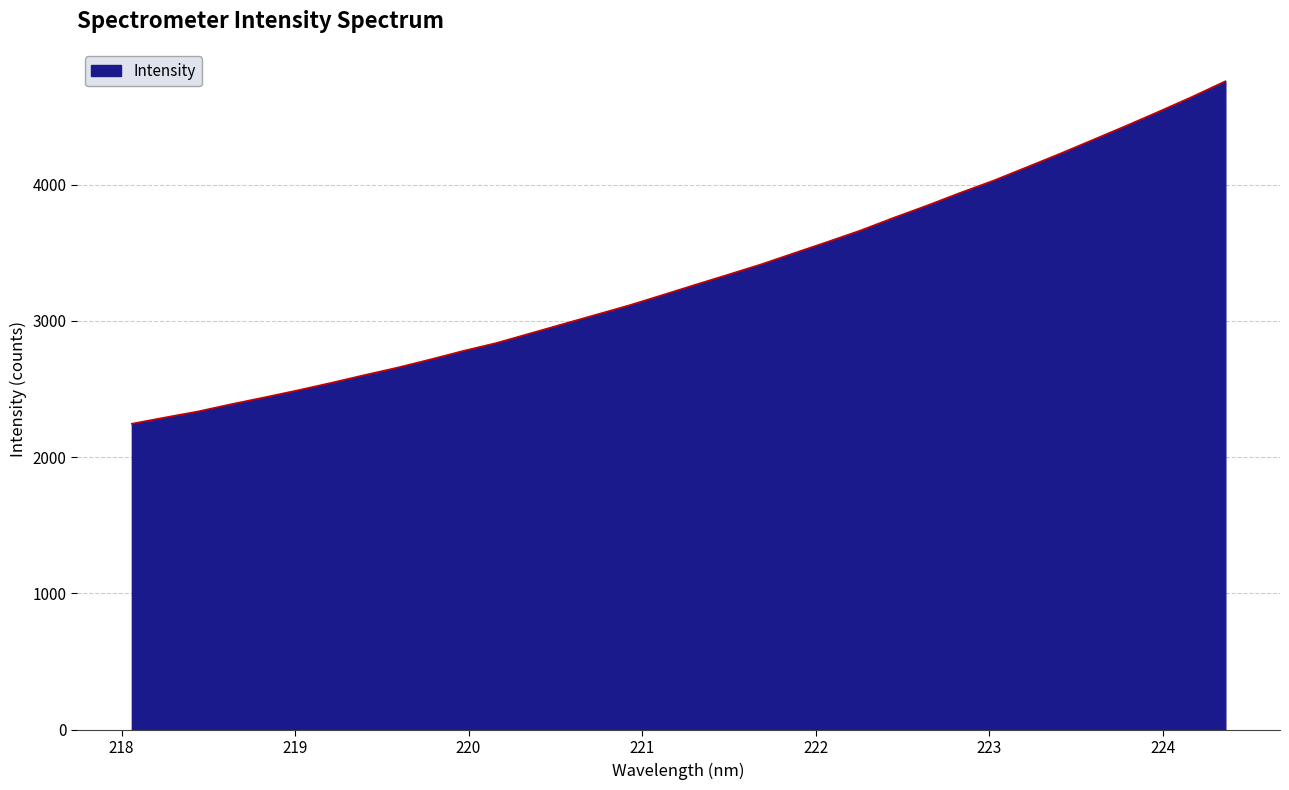

What is the smallest value displayed?

2245.2